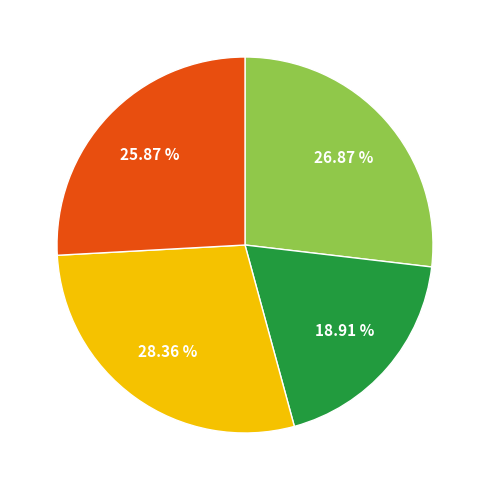

Does any single category account for the majority?

No